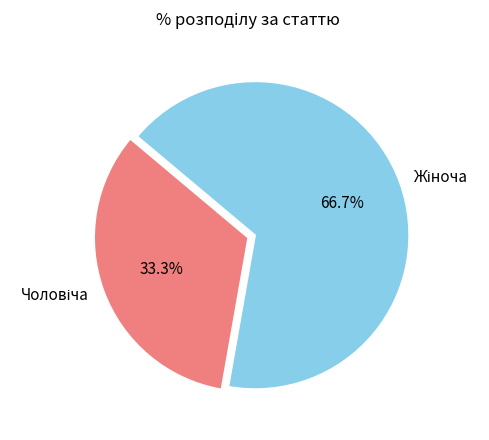

Is there a majority slice in this chart?

Yes